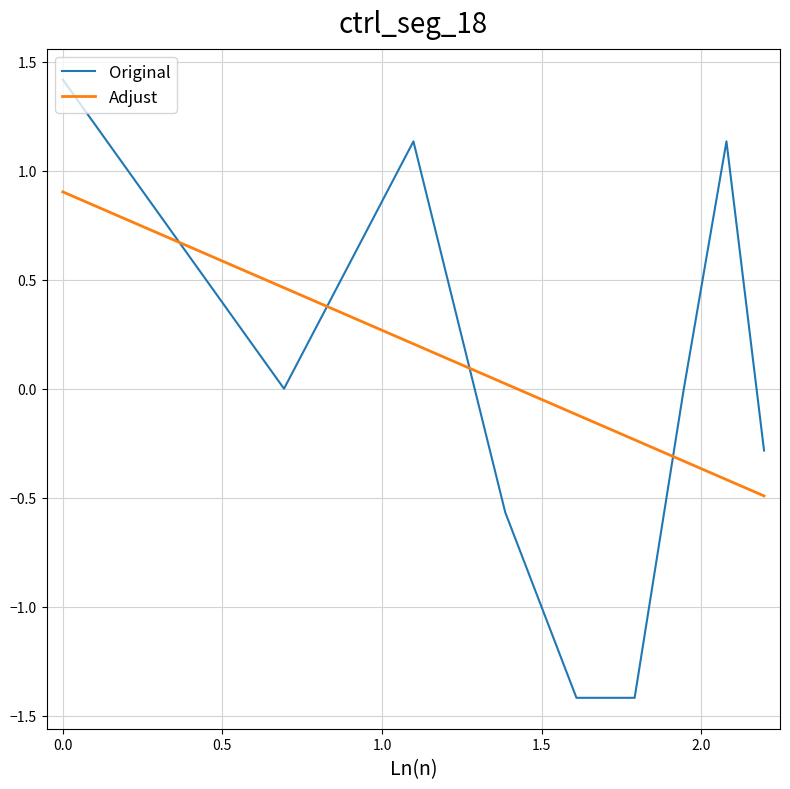

What is the difference between the maximum and minimum values in the Adjust series?

1.4